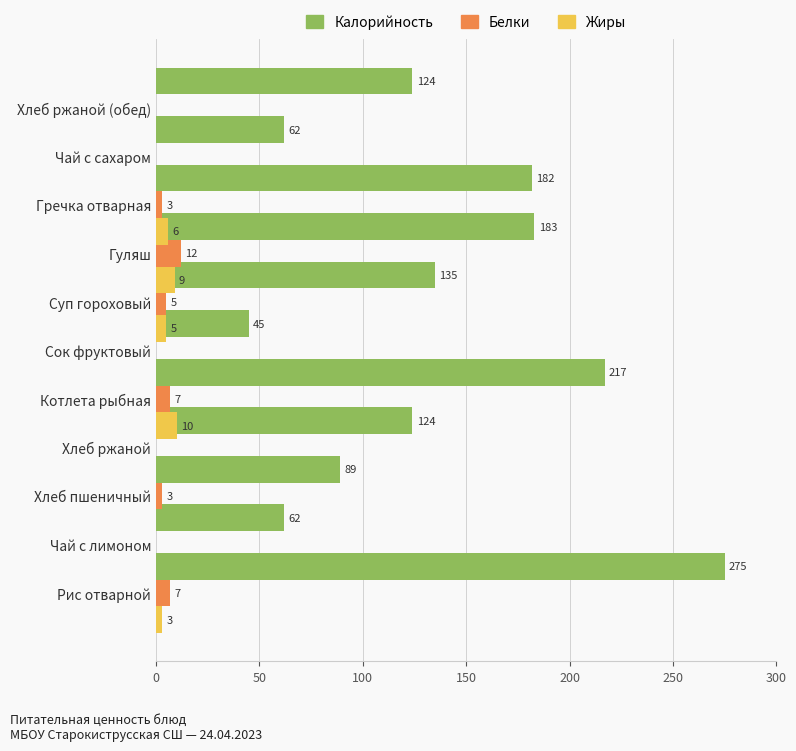

How many Жиры values are between 0 and 6?

9